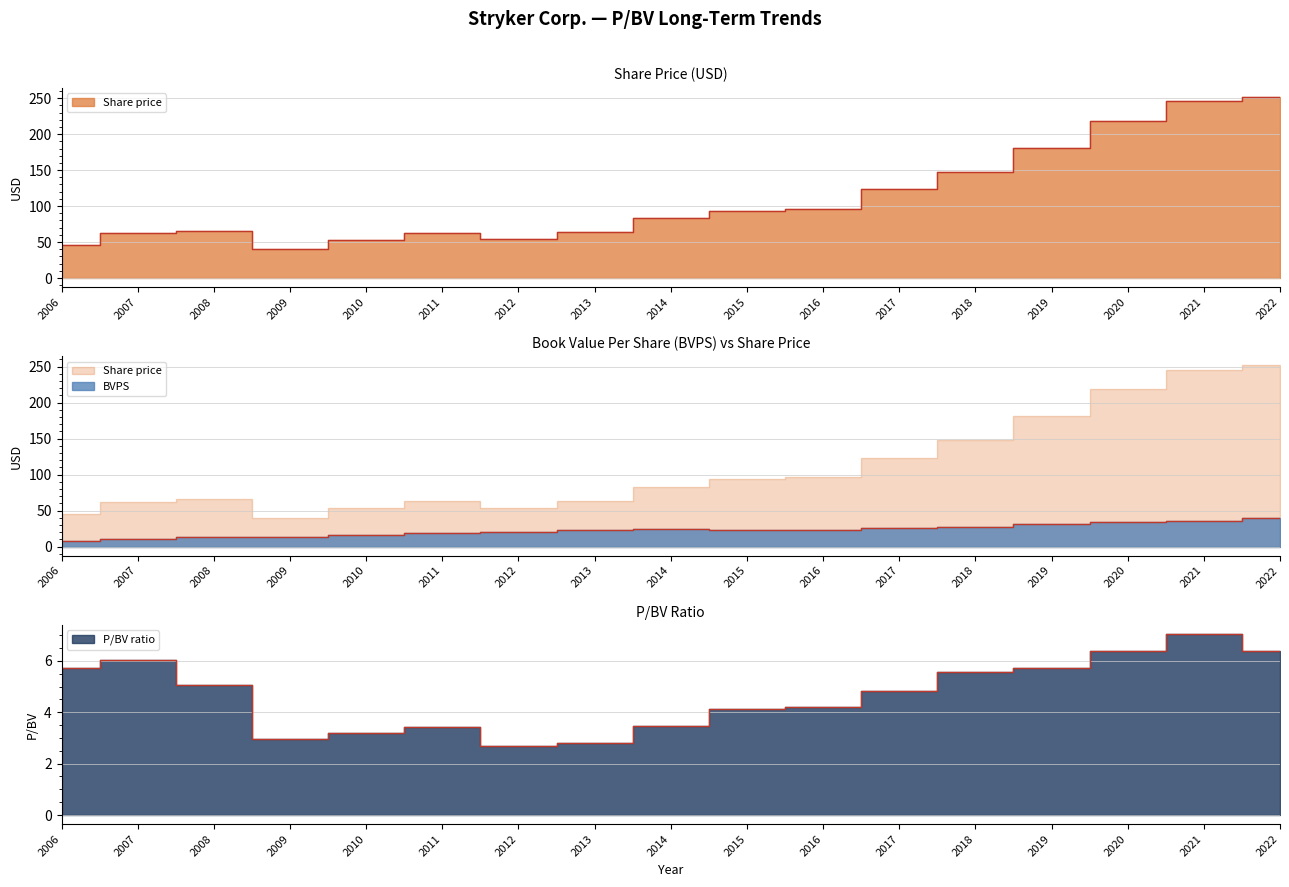

What is the spread (max minus min) of values at 2014?

79.3